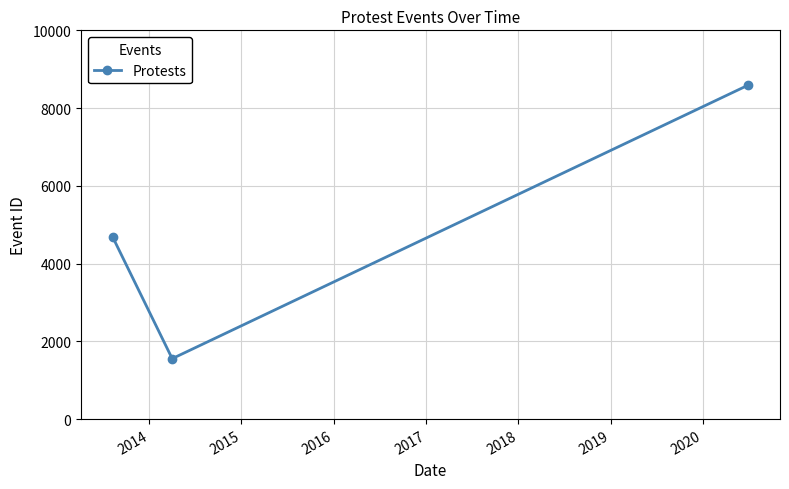

Reading left to right, list all the values displayed in this chart.

4677	1555	8591